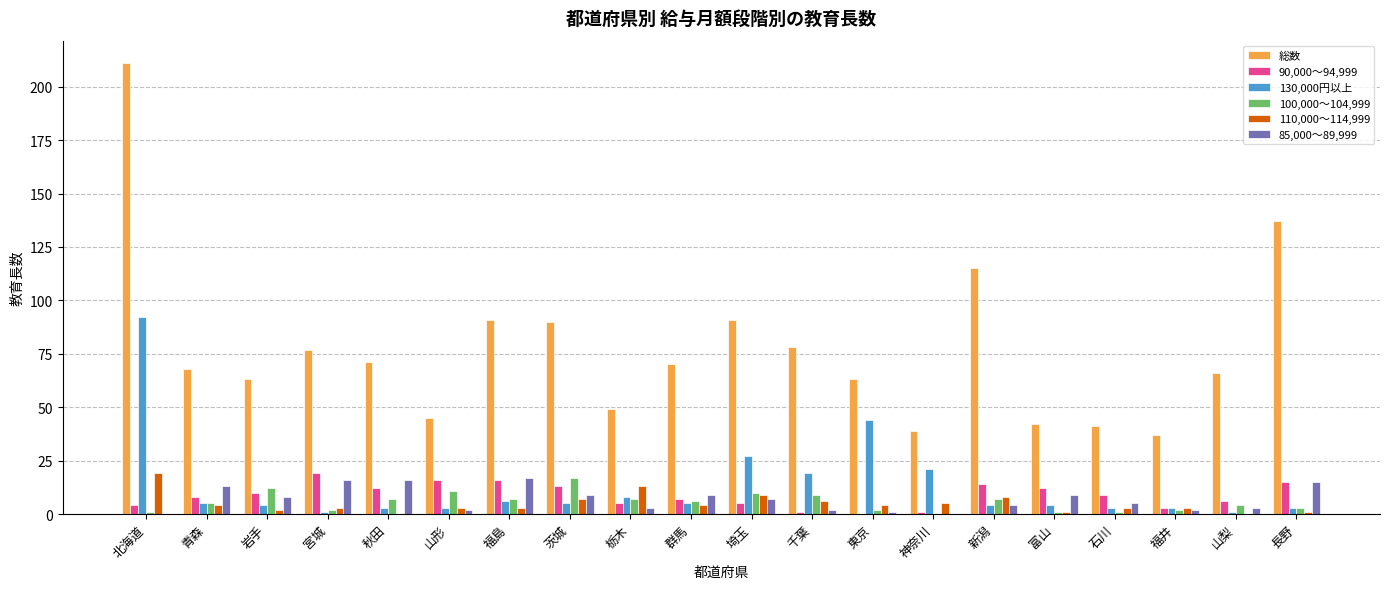

Between 秋田 and 埼玉, which series saw the biggest shift?

130,000円以上